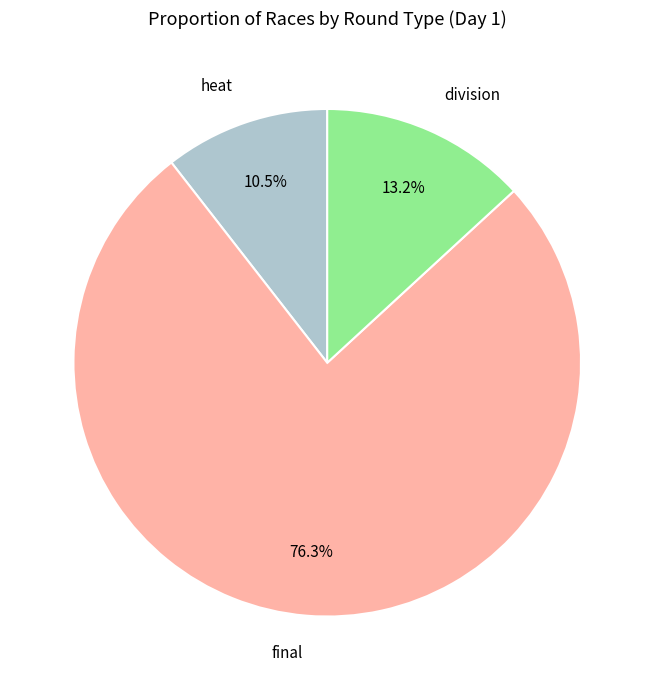

Which has a higher value, final or heat?

final